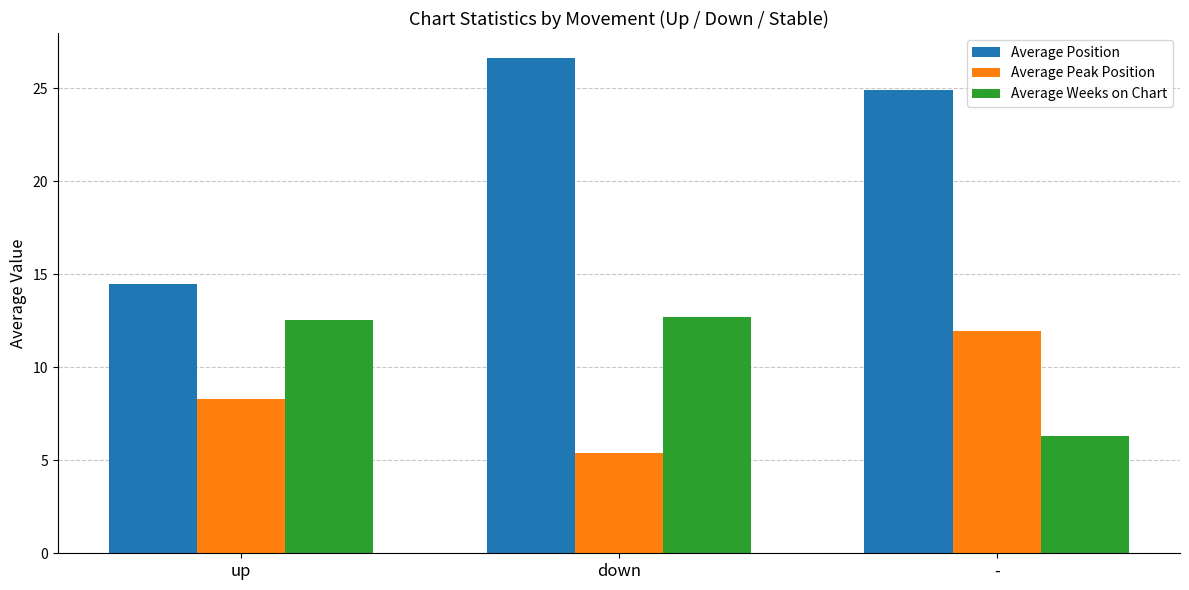

Which series has the largest range (max minus min)?

Average Position